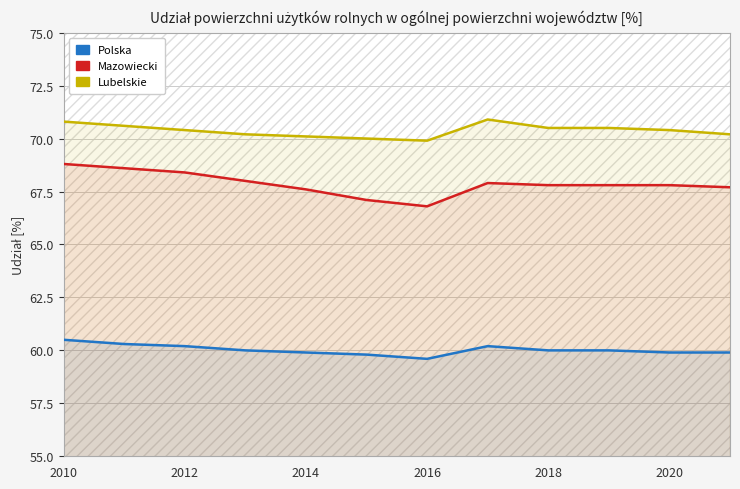

True or false: Lubelskie has a value of 48.7 at 11.

False